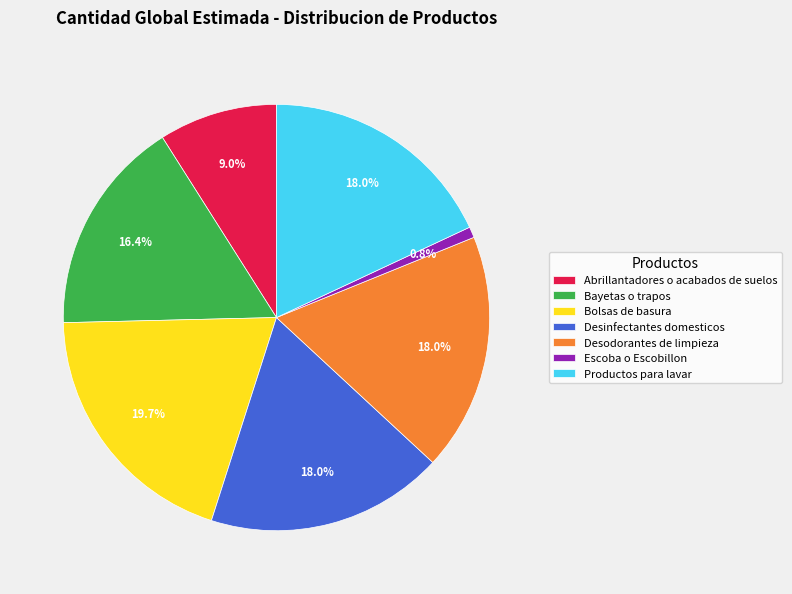

To the nearest percent, what is the difference between the largest and smallest slice percentages?

19%